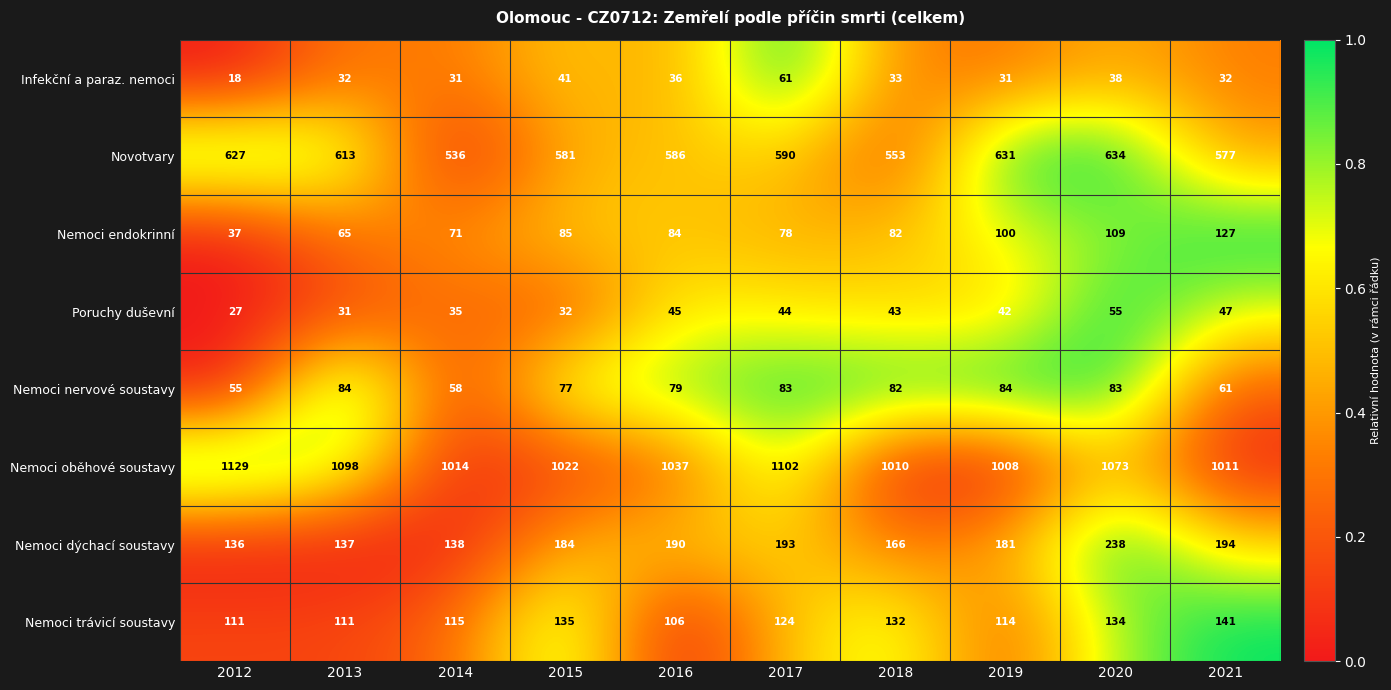

What is the total value across all series at 2014?

1998